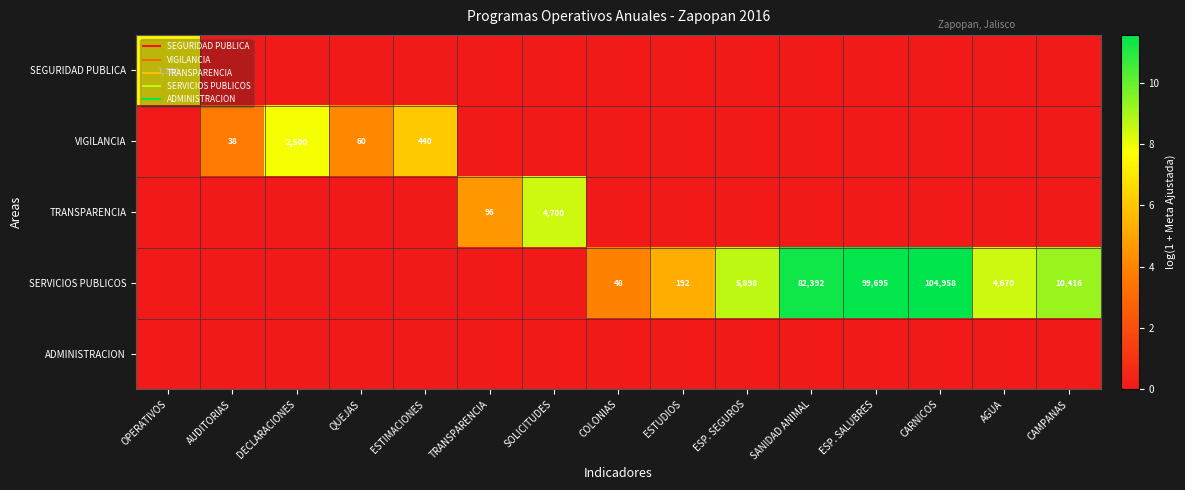

What is the maximum value shown in the chart?

11.6